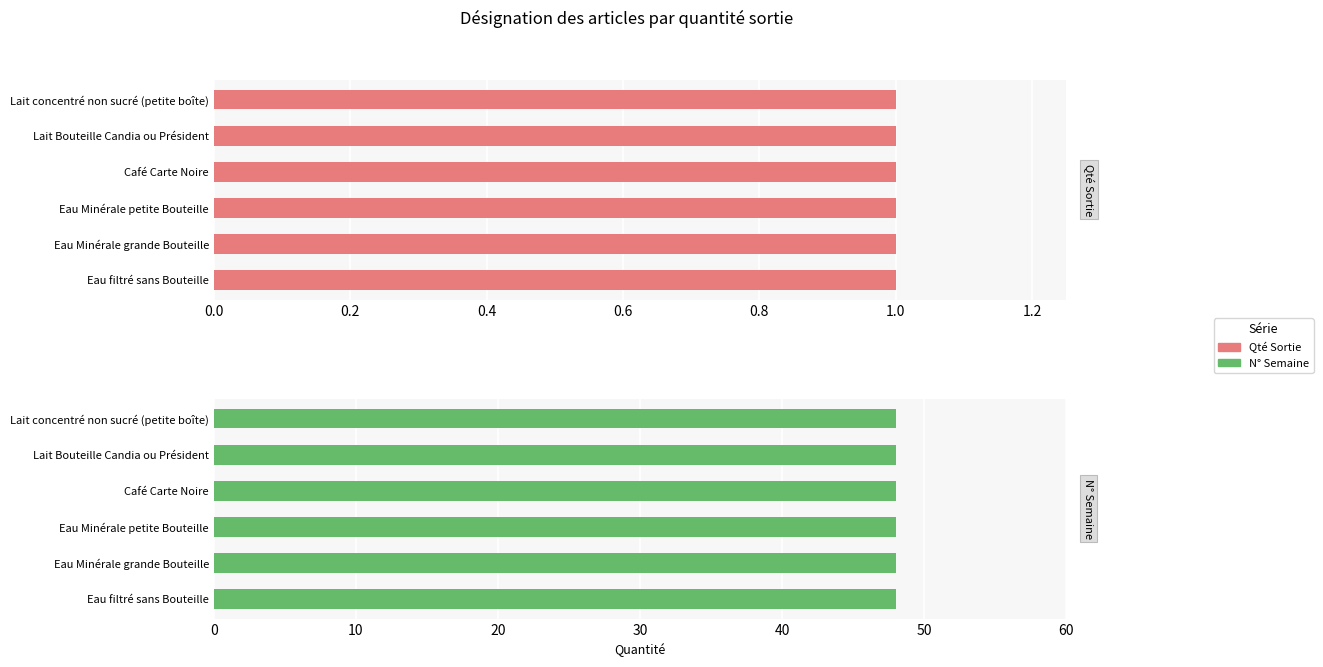

Reading right to left, extract all data points from this chart.

Qté Sortie: Eau filtré sans Bouteille=1	Eau Minérale grande Bouteille=1	Eau Minérale petite Bouteille=1	Café Carte Noire=1	Lait Bouteille Candia ou Président=1	Lait concentré non sucré (petite boîte)=1
N° Semaine: Eau filtré sans Bouteille=48	Eau Minérale grande Bouteille=48	Eau Minérale petite Bouteille=48	Café Carte Noire=48	Lait Bouteille Candia ou Président=48	Lait concentré non sucré (petite boîte)=48